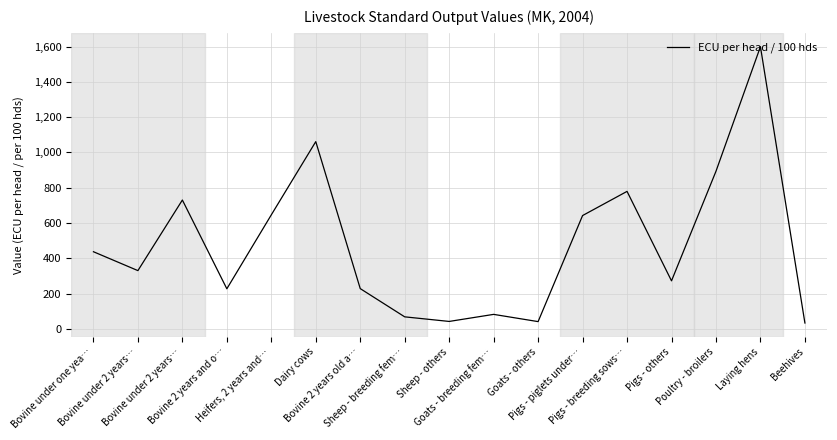

Is this an area chart (filled region under the line)?

No